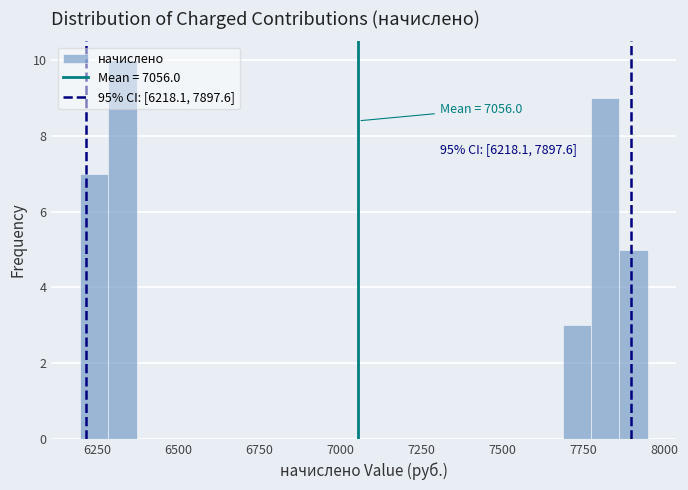

Around what value on the x-axis is the tallest bar? Give the approximate position of its centre, as read against the axis.

6350